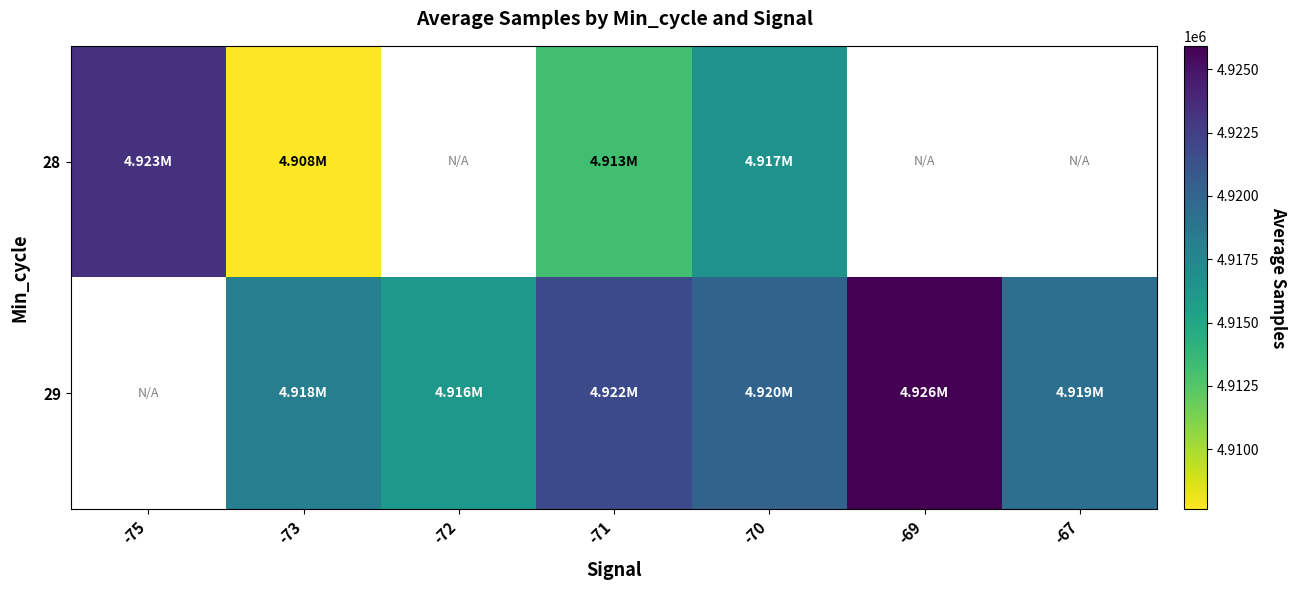

How many categories are shown in the chart?

7